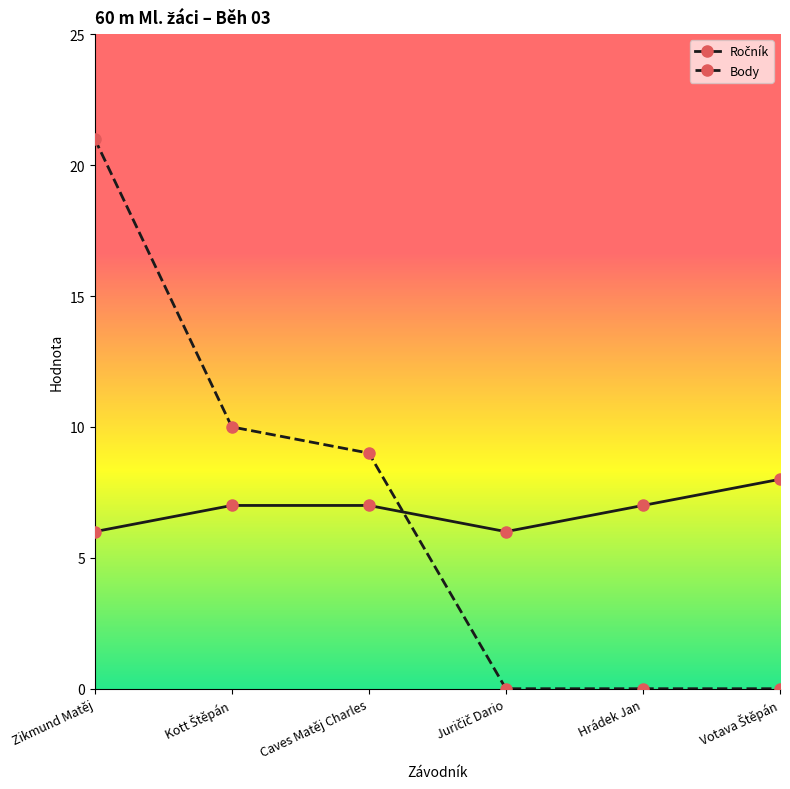

The Body series shows 5 at Caves Matěj Charles. True or false?

False